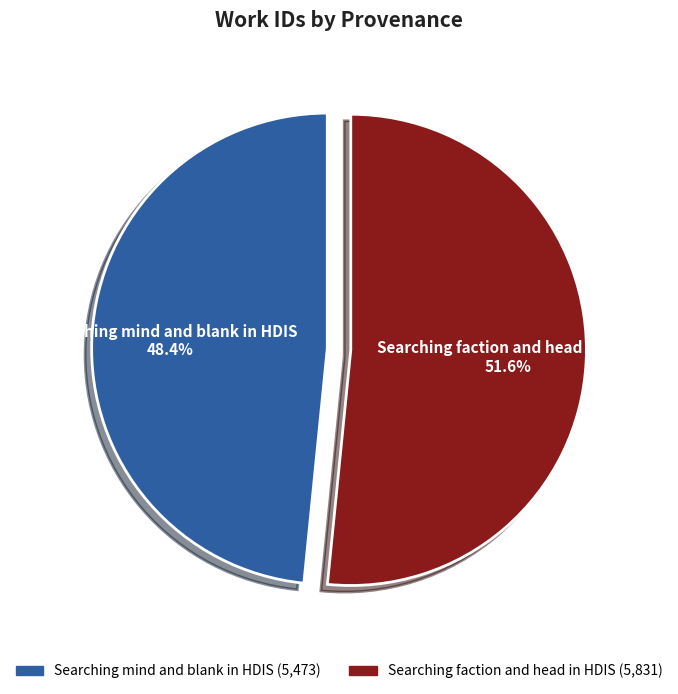

To the nearest percent, what percentage of the pie is Searching mind and blank in HDIS?

48%